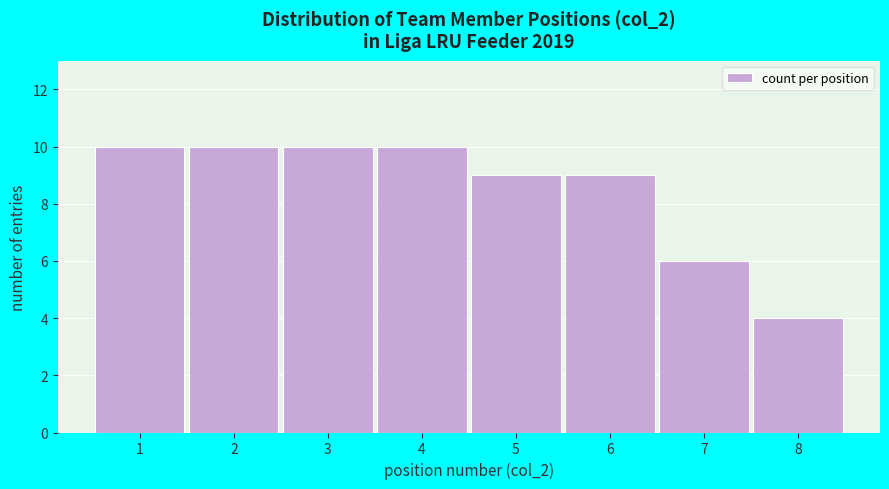

Reading left to right, list every bar in this chart as the range it spans on the x-axis followed by its height. The values are not printed on the chart, so give them approximately, as read against the axis.

0.5 to 1.5: 10
1.5 to 2.5: 10
2.5 to 3.5: 10
3.5 to 4.5: 10
4.5 to 5.5: 9
5.5 to 6.5: 9
6.5 to 7.5: 6
7.5 to 8.5: 4